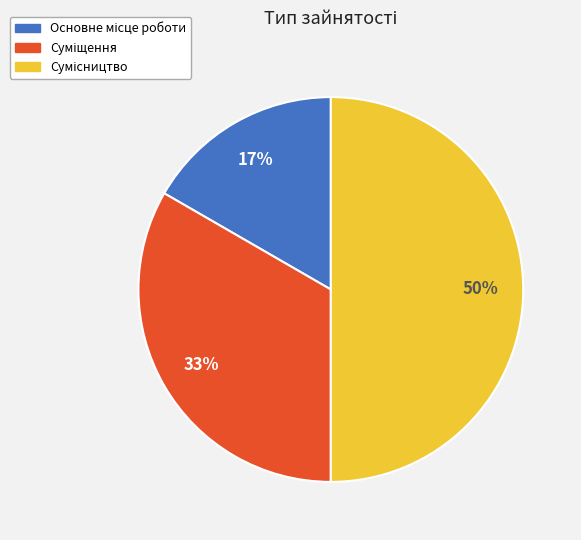

To the nearest percent, what is the average slice percentage?

33%